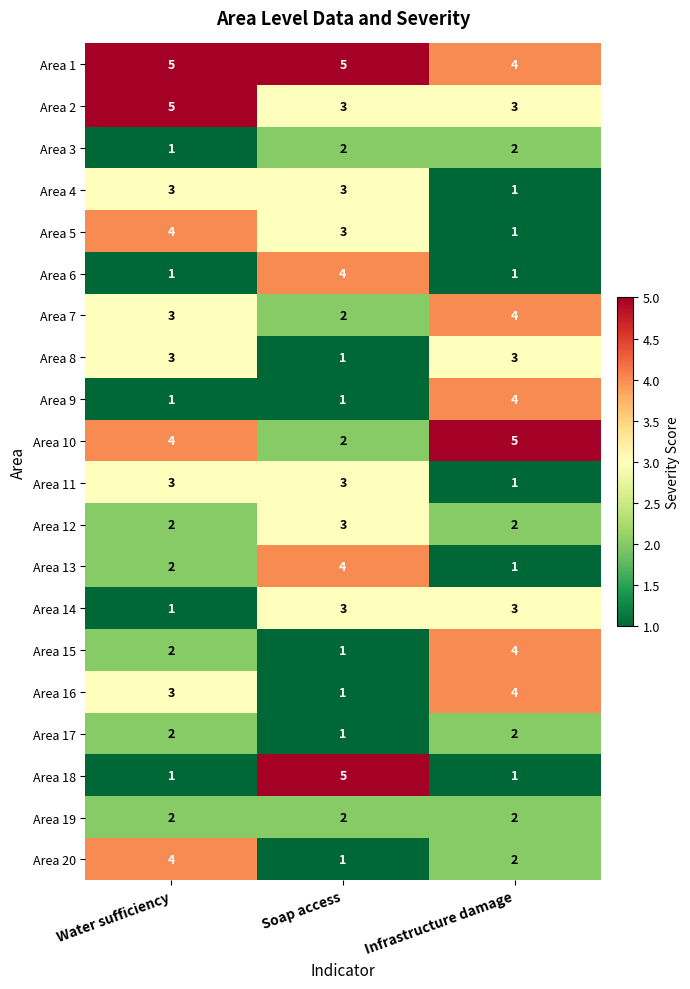

What is the difference between the maximum and minimum values in the Area 13 series?

3